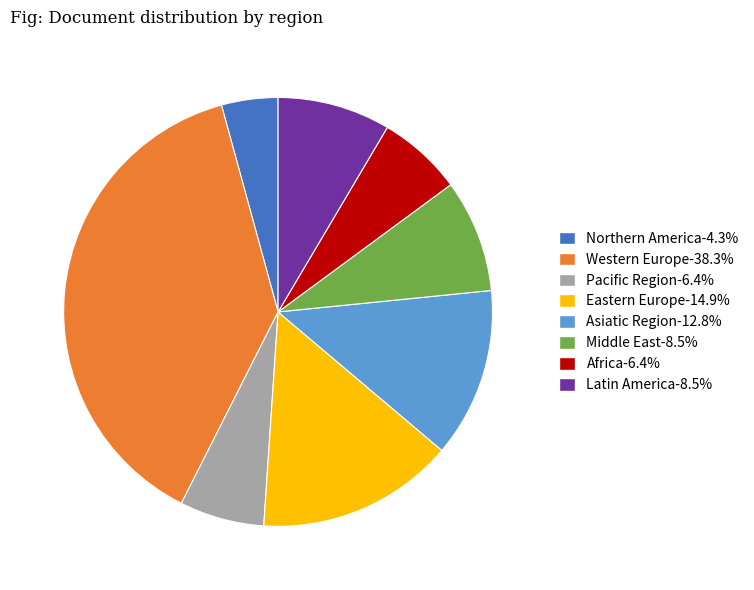

Count the number of slices in the pie.

8